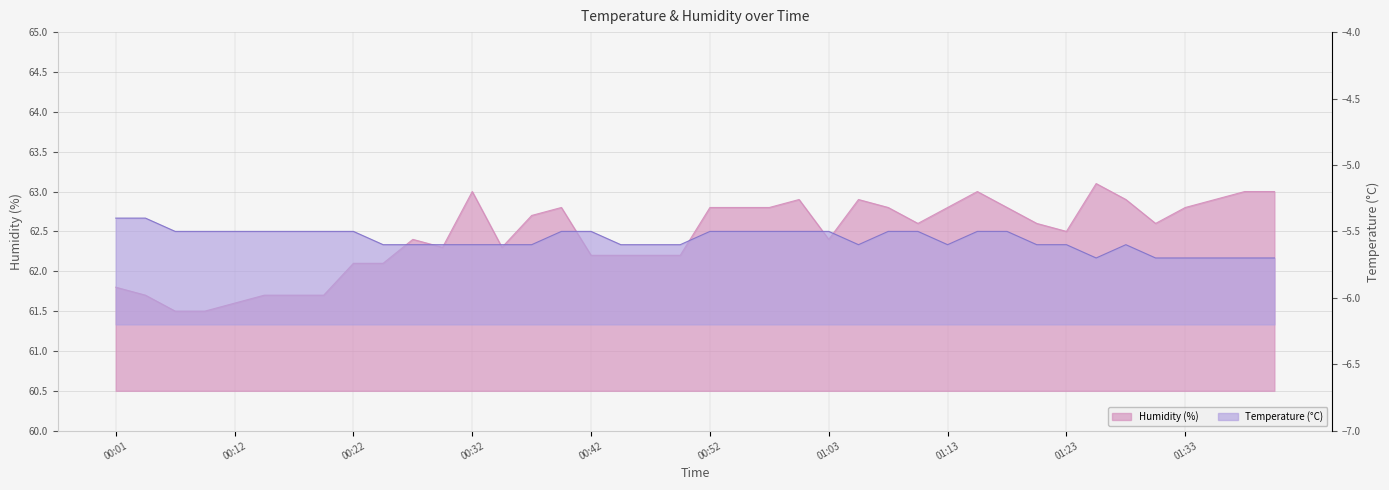

Which has a higher value, 01:00 or 00:45?

01:00